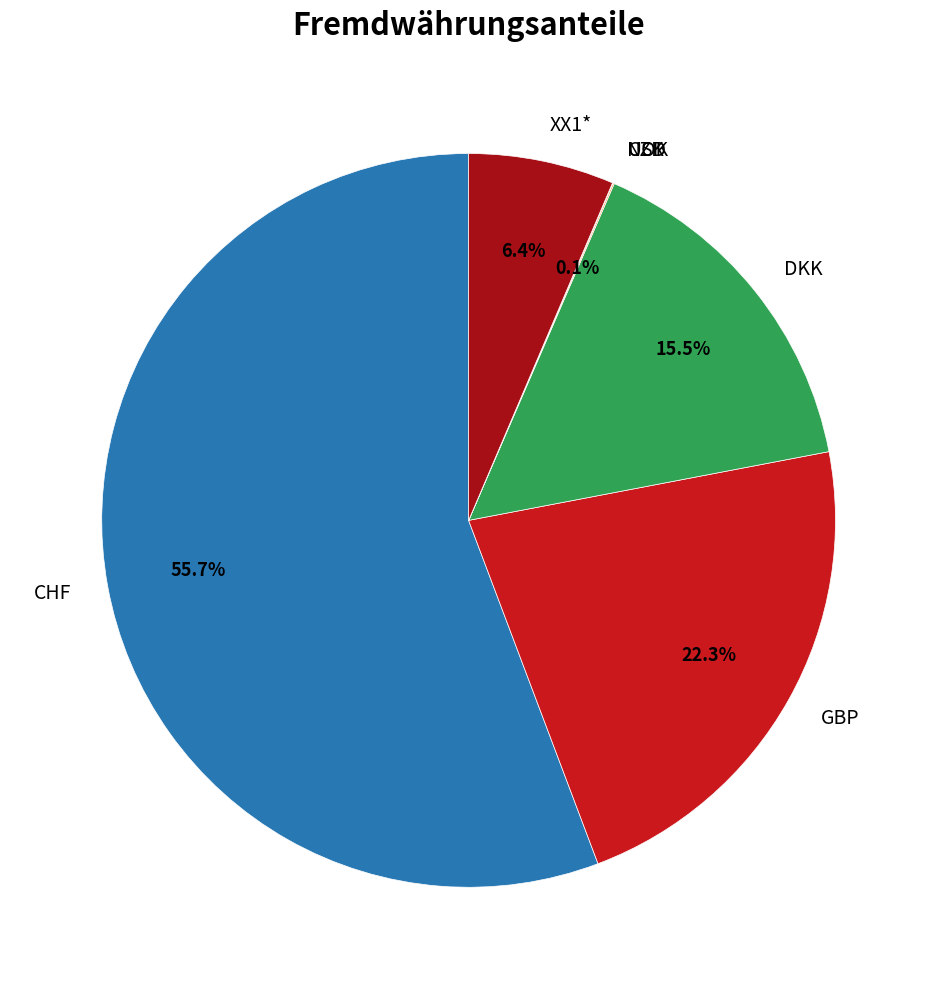

What is the largest slice in the pie chart?

CHF